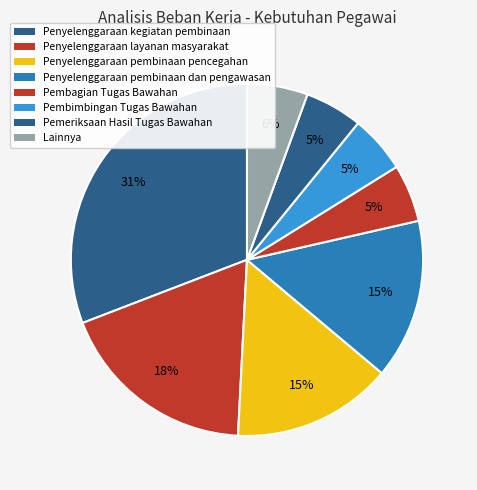

How many slices are in this pie chart?

8